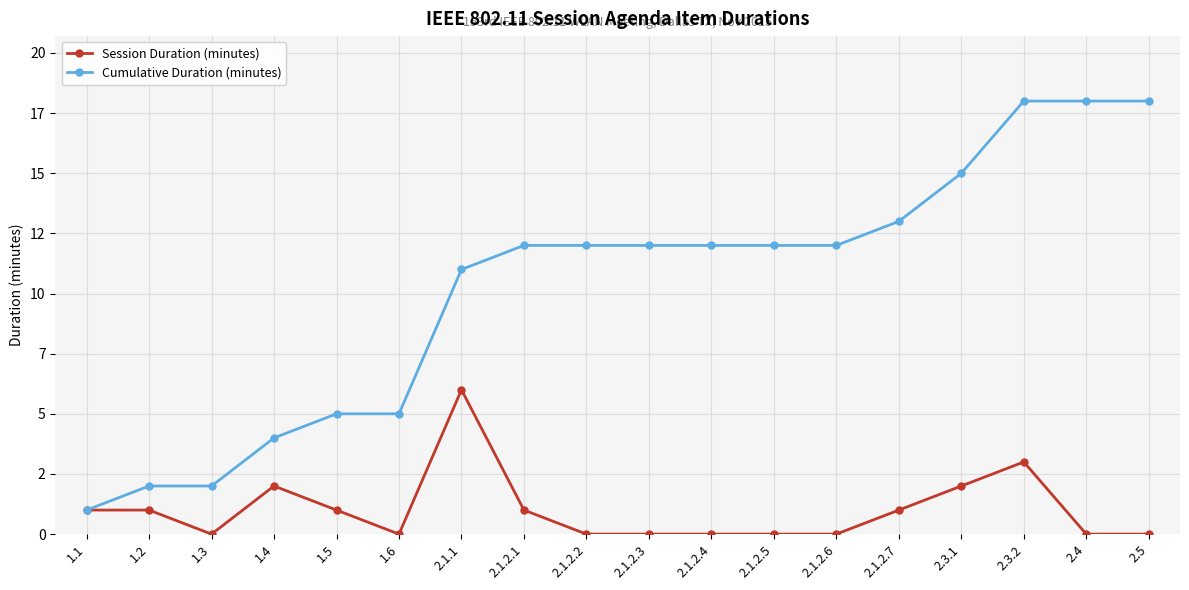

At how many categories does at least one series exceed 11?

11